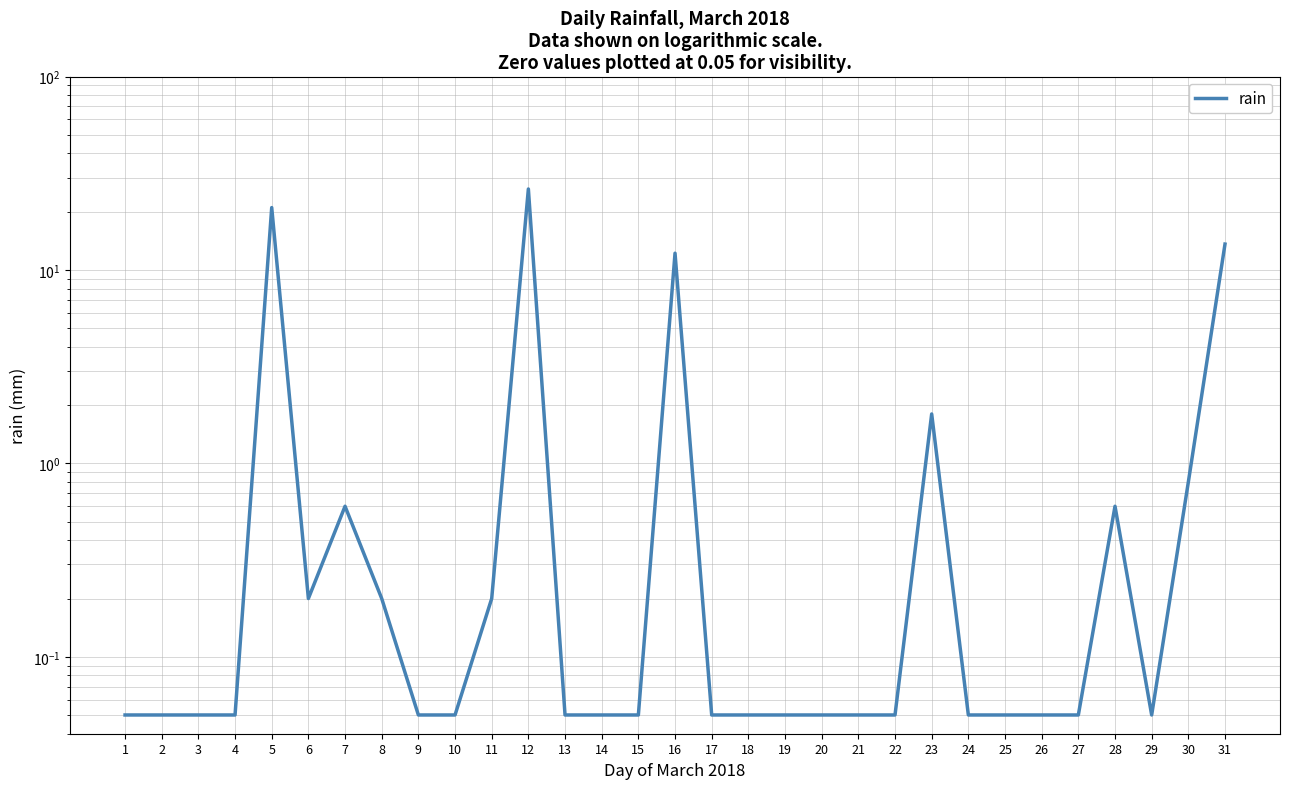

True or false: there are more than 2 points higher than both neighbors.

True